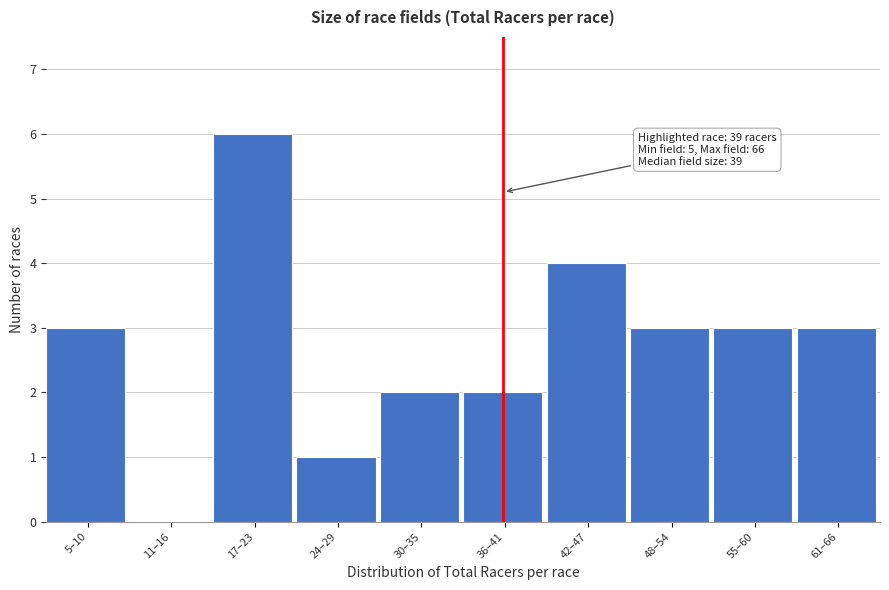

Reading left to right, what are all the values shown in this chart?

5–10=3	11–16=0	17–23=6	24–29=1	30–35=2	36–41=2	42–47=4	48–54=3	55–60=3	61–66=3